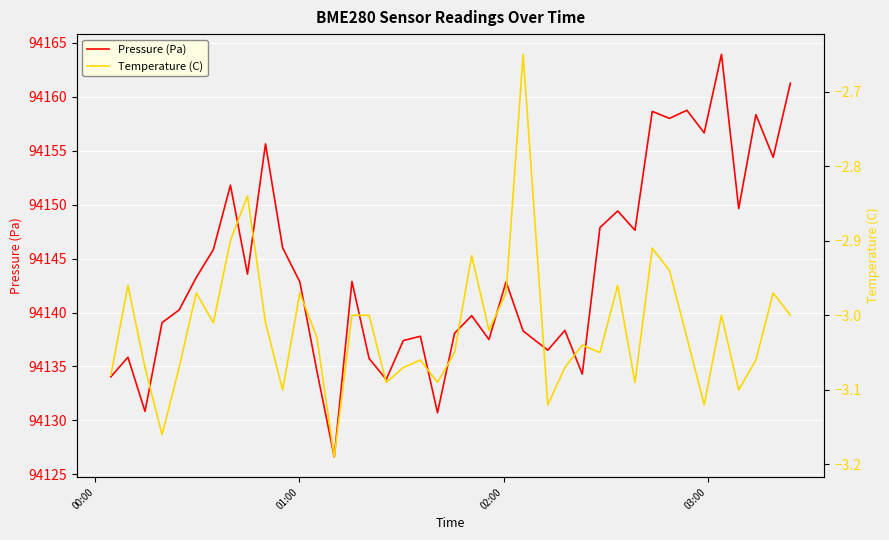

What is the maximum value for Pressure (Pa)?

94163.9